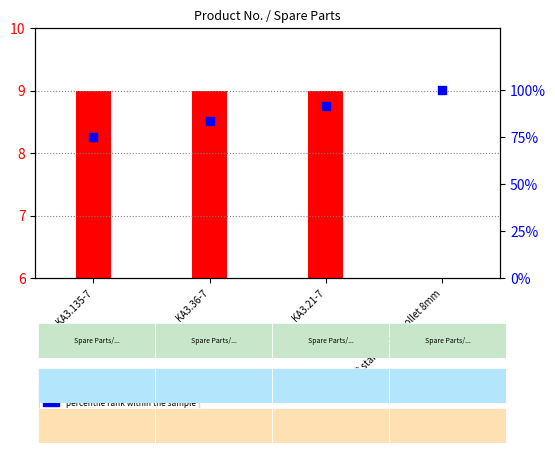

What is the change in value from KA3.36-7 to KA3.21-7?

+8.3